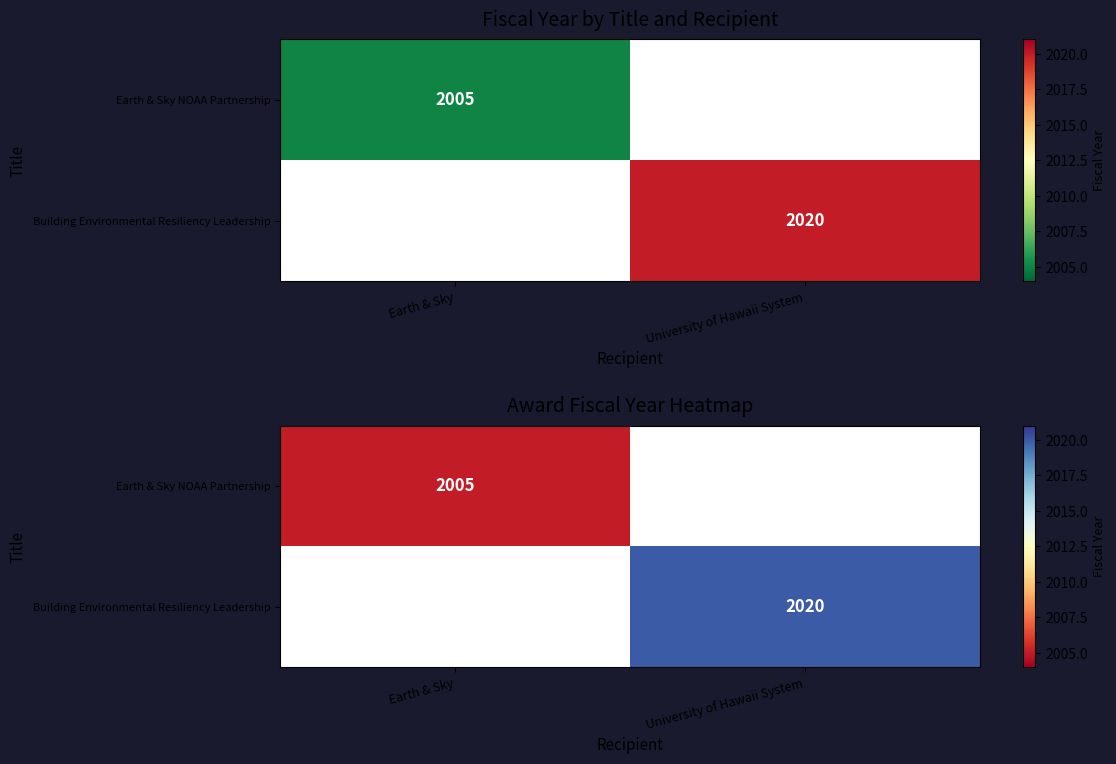

At which category does the chart reach its minimum across all series?

Earth & Sky